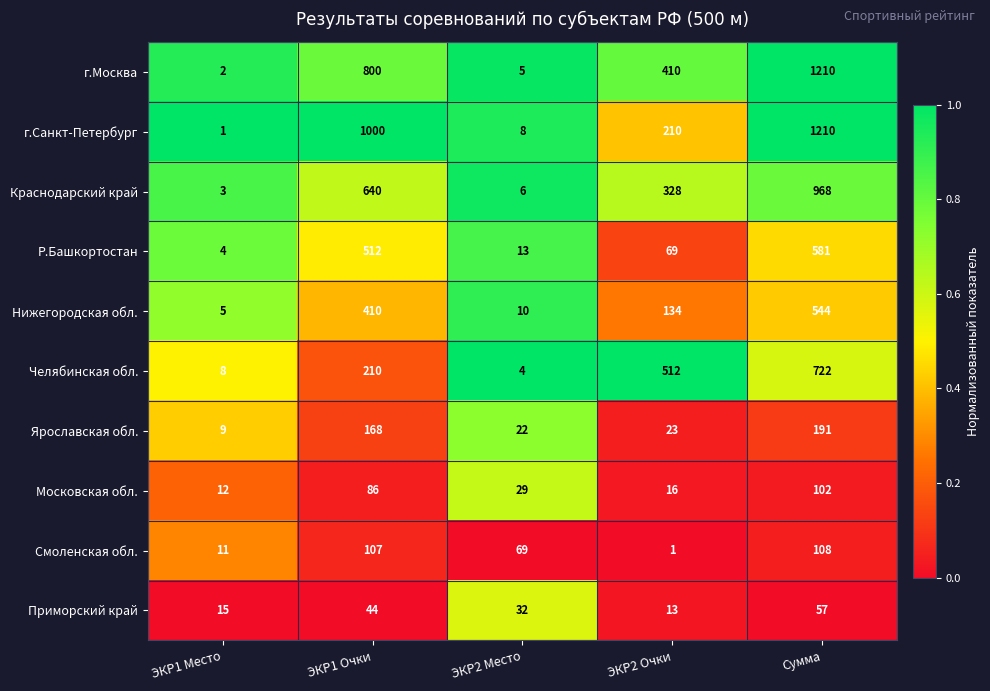

Is the value of Московская обл. at ЭКР2 Место greater than the value of Смоленская обл. at Сумма?

No